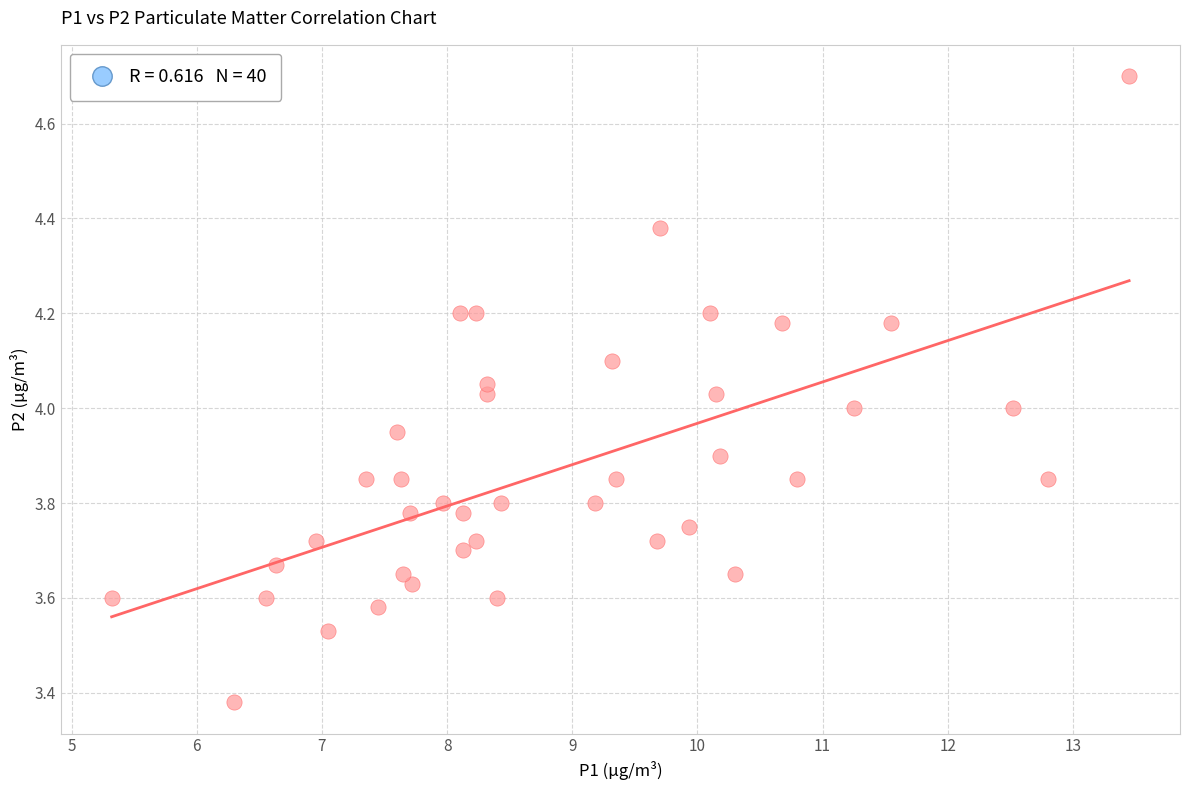

What is the range of X values (max minus min)?

8.1